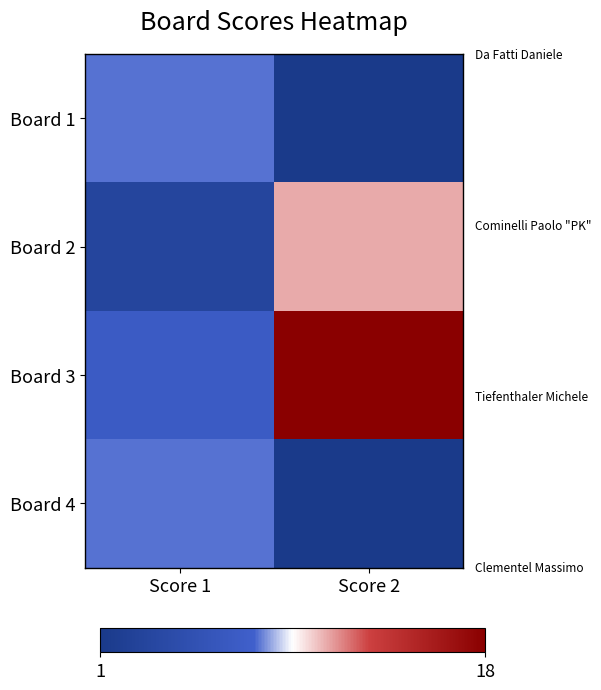

Reading left to right, transcribe all the data shown in this chart.

Board 1: Score 1=8	Score 2=1
Board 2: Score 1=3	Score 2=11
Board 3: Score 1=7	Score 2=18
Board 4: Score 1=8	Score 2=1